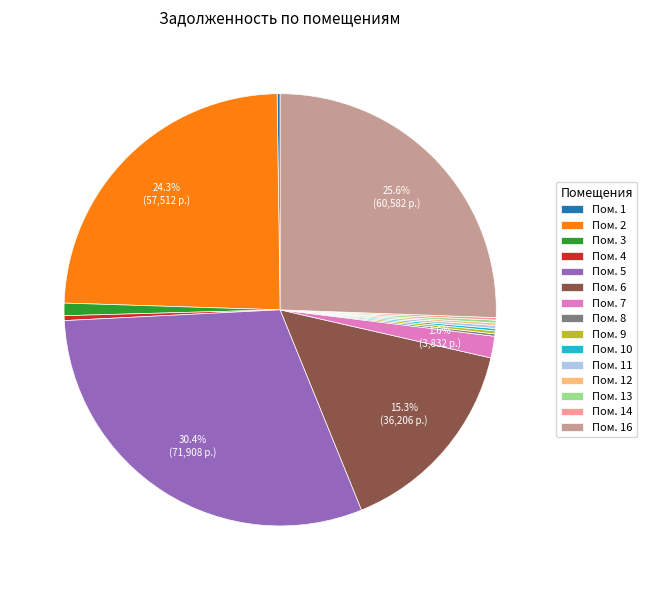

Is the sum of Пом. 7 and Пом. 5 greater than half?

No